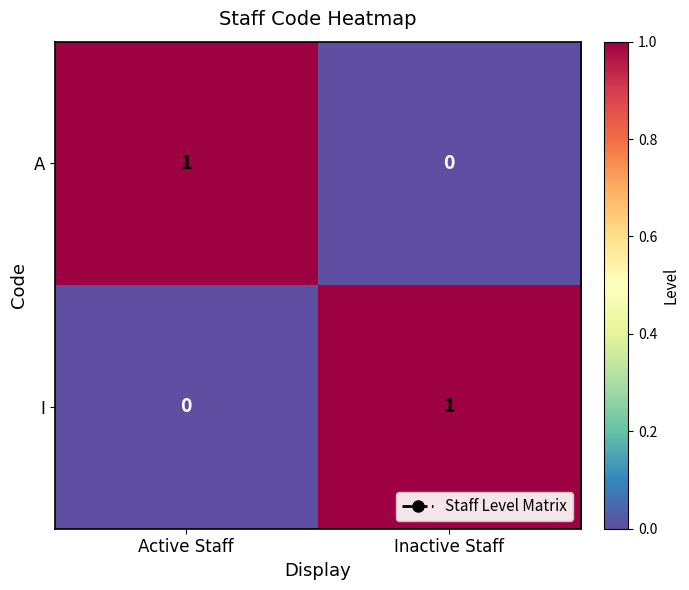

At which label does I reach its peak?

Inactive Staff